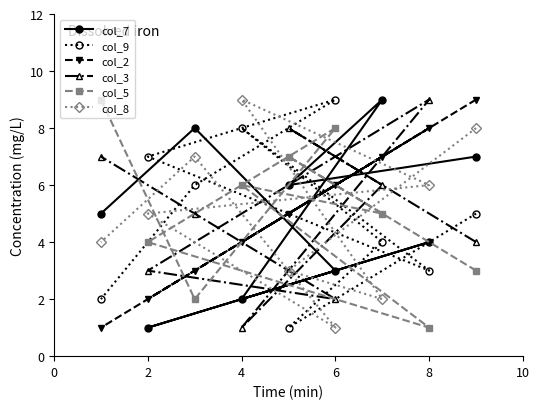

What is the lowest value of the col_3 series?

1